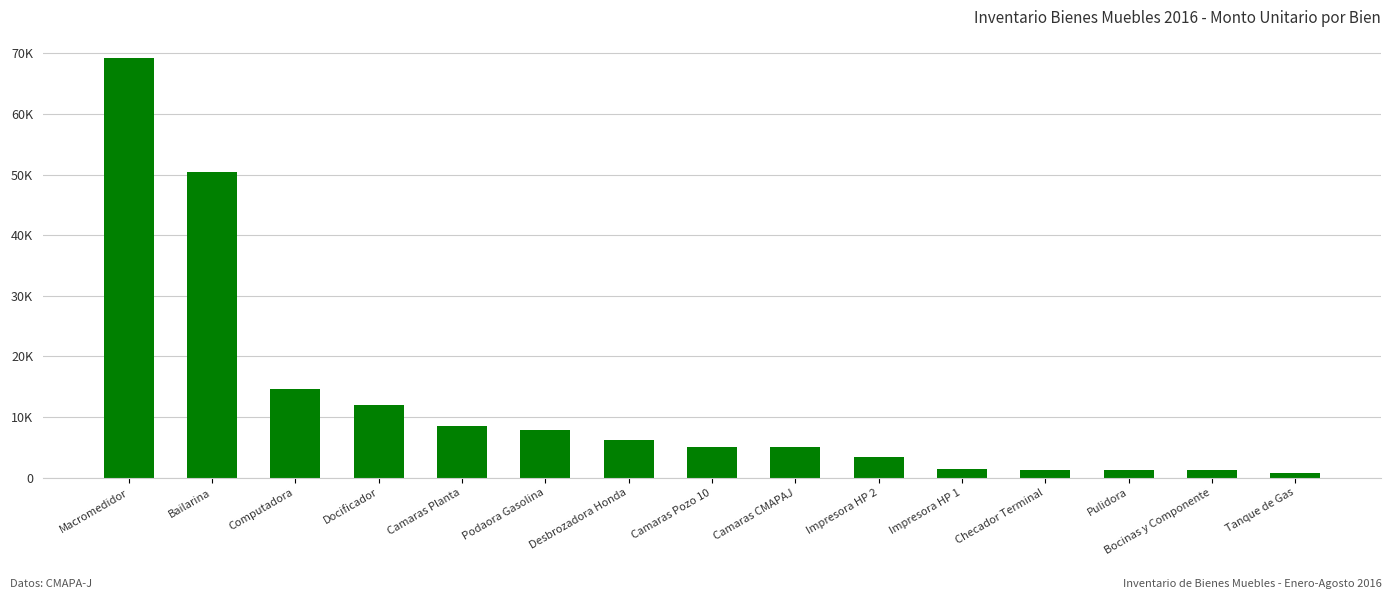

Does the chart contain any negative values?

No